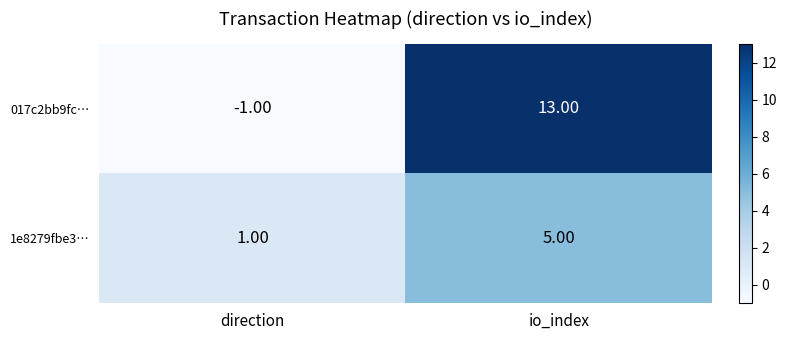

What is the total value across all series at io_index?

18